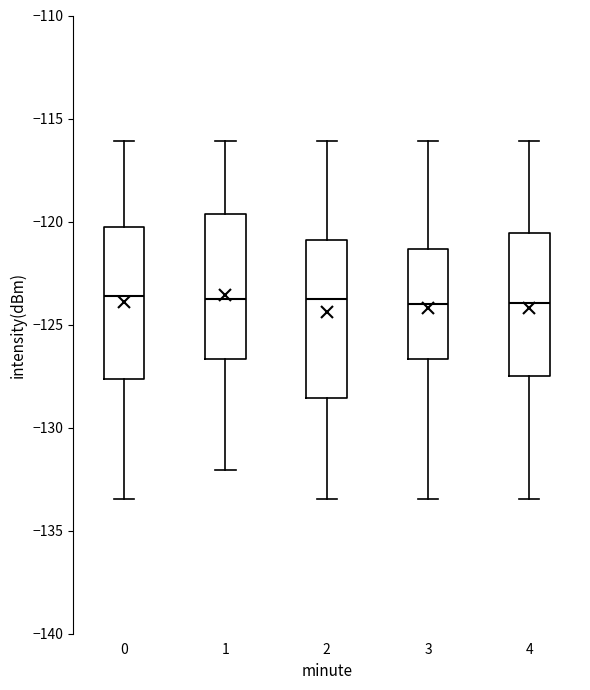

Where is the lower edge of the box at x = 0 on the y-axis? The values are not printed on the chart, so give them approximately, as read against the axis.

-127.5